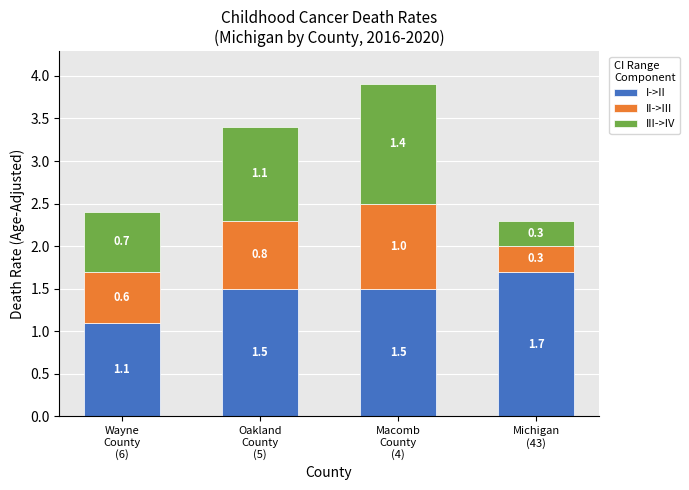

What is the difference between the maximum and minimum values in the I->II series?

0.6